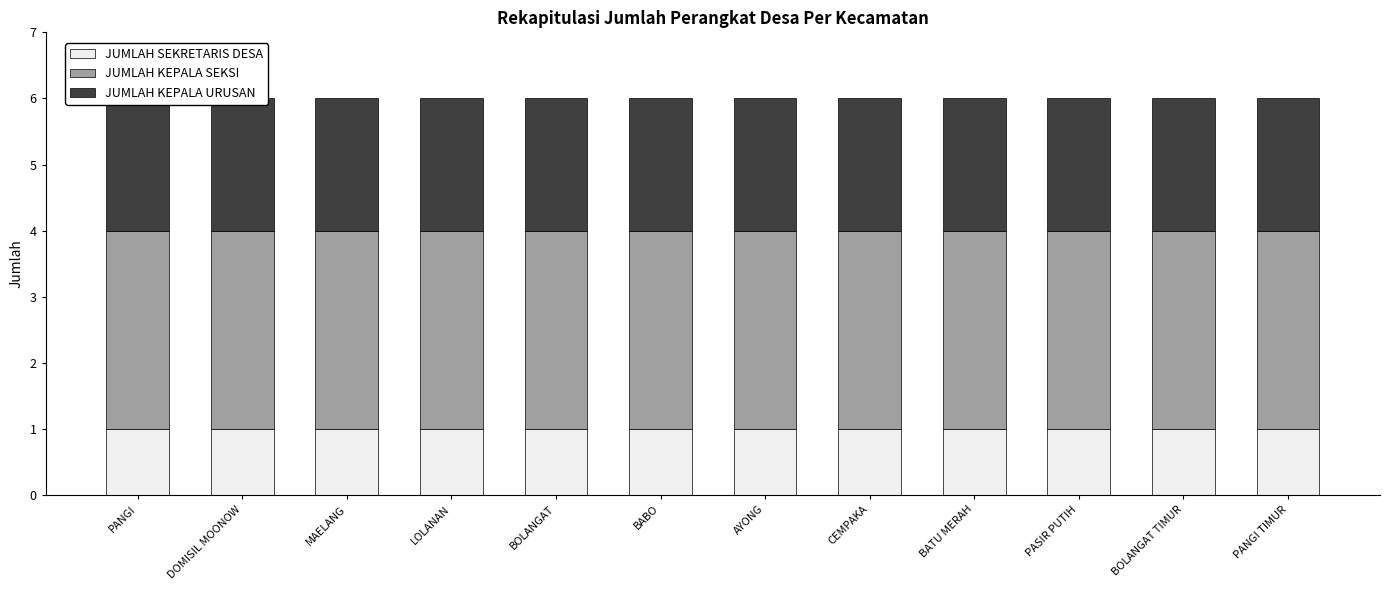

What position from the left is BATU MERAH?

9